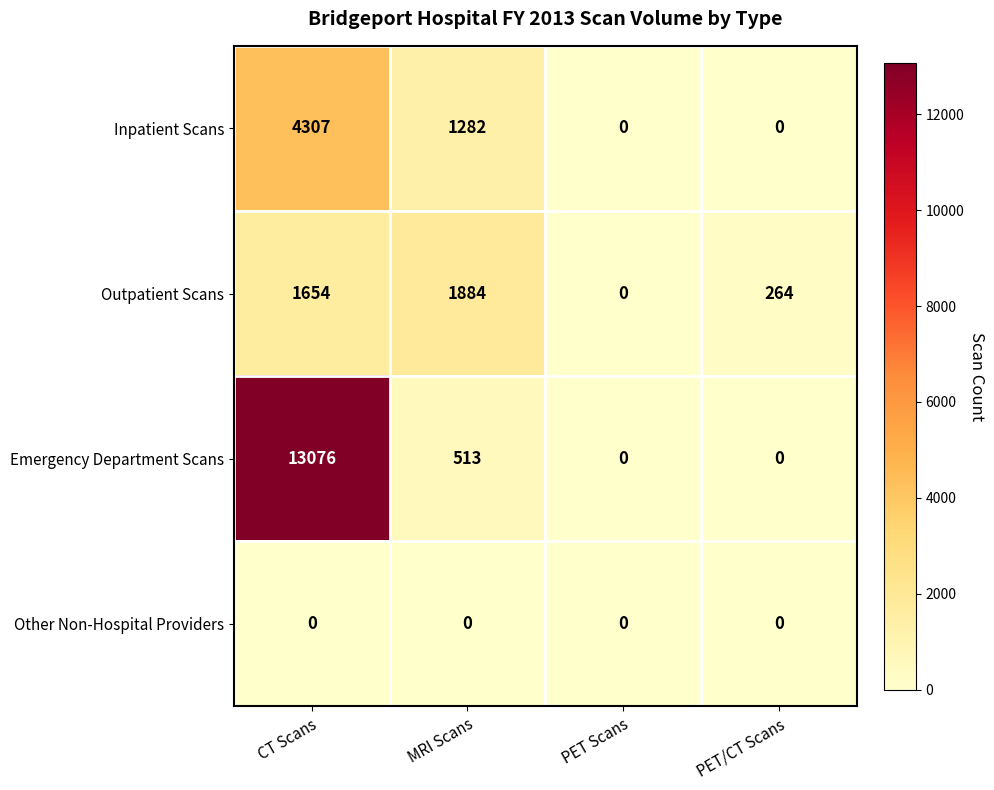

Count the number of categories in the chart.

4